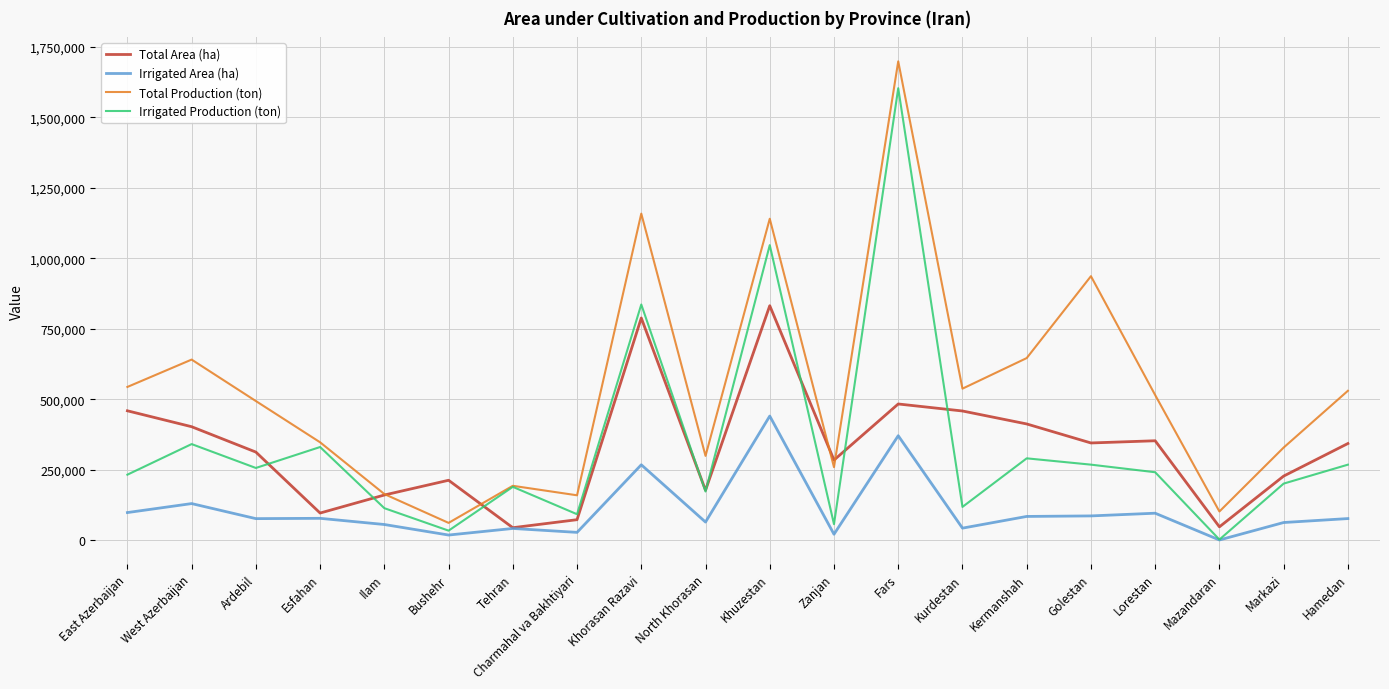

What is the spread (max minus min) of values at Esfahan?

269577